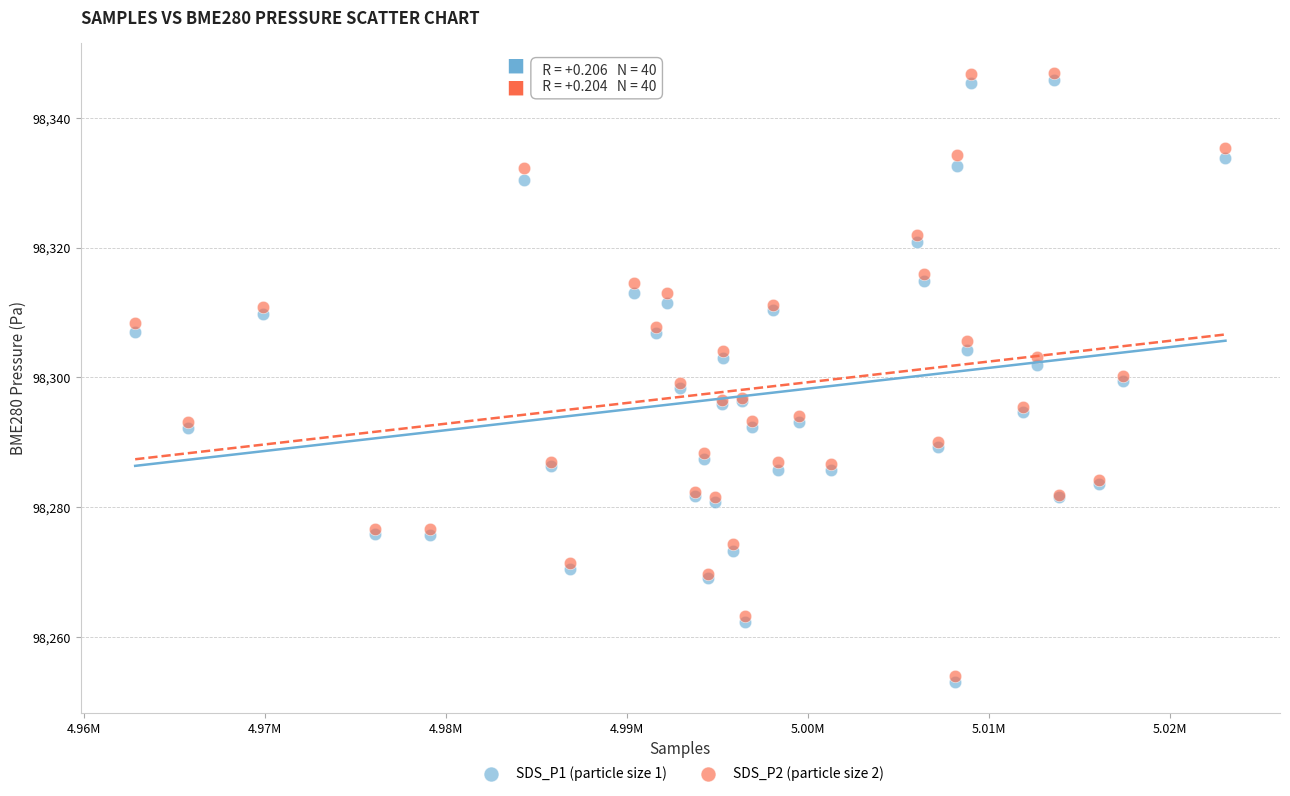

What are all the series names shown in the legend?

SDS_P1 (particle size 1), SDS_P2 (particle size 2)